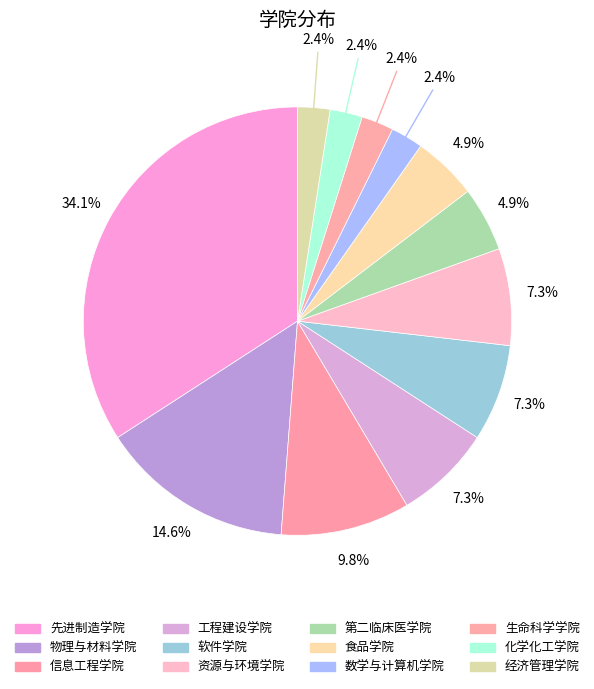

Count the number of slices in the pie.

12